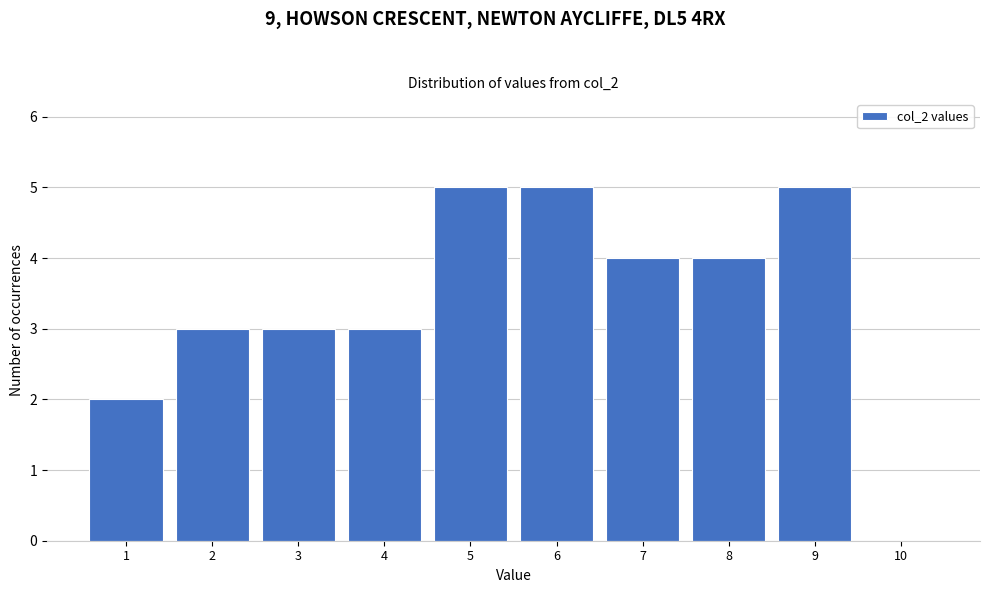

Reading left to right, list every bar in this chart as the range it spans on the x-axis followed by its height. The values are not printed on the chart, so give them approximately, as read against the axis.

0.5 to 1.5: 2
1.5 to 2.5: 3
2.5 to 3.5: 3
3.5 to 4.5: 3
4.5 to 5.5: 5
5.5 to 6.5: 5
6.5 to 7.5: 4
7.5 to 8.5: 4
8.5 to 9.5: 5
9.5 to 10.5: 0